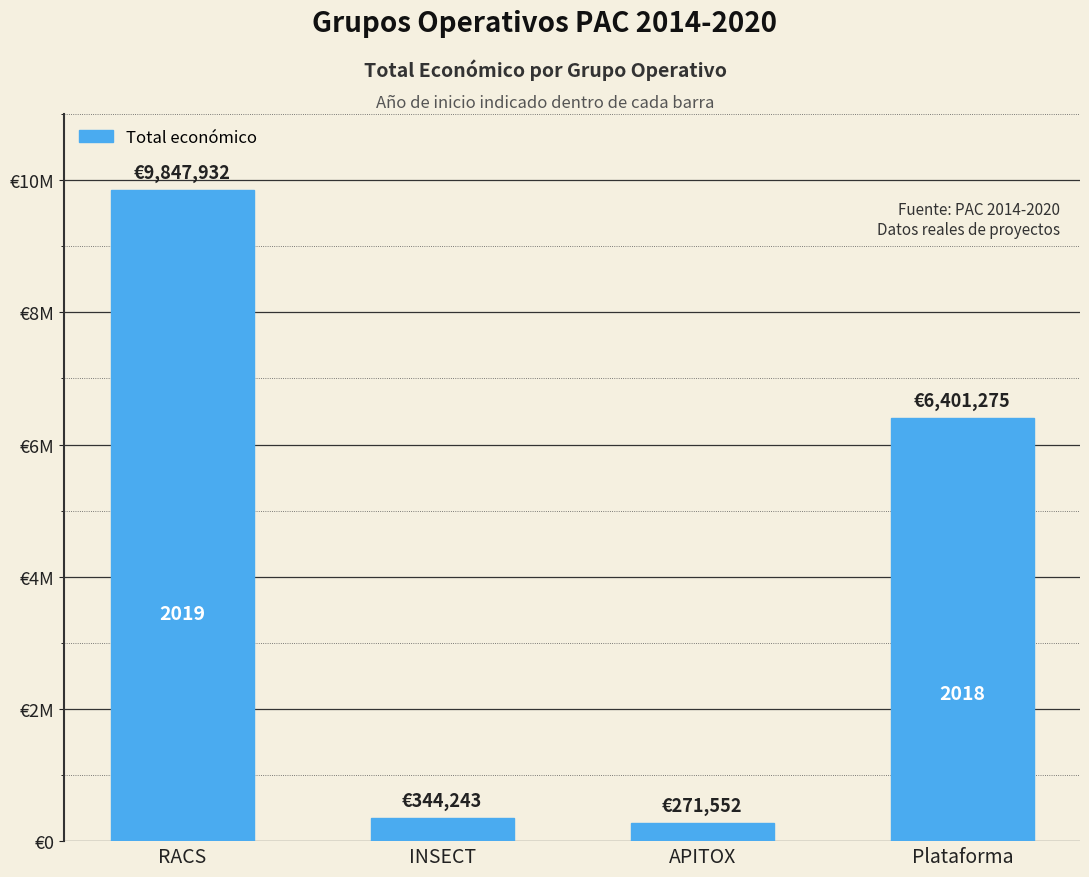

Rank the categories by value from lowest to highest.

APITOX, INSECT, Plataforma, RACS